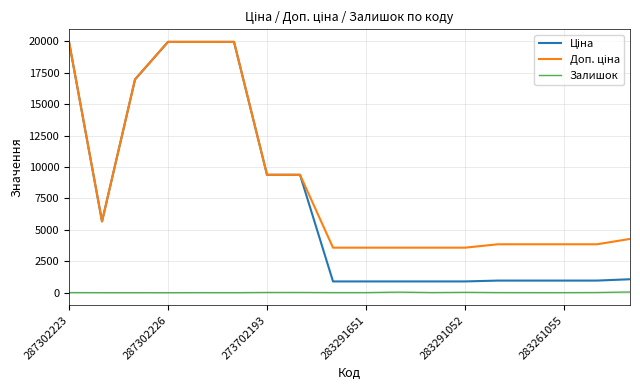

Does the chart display data point markers on the line(s)?

No